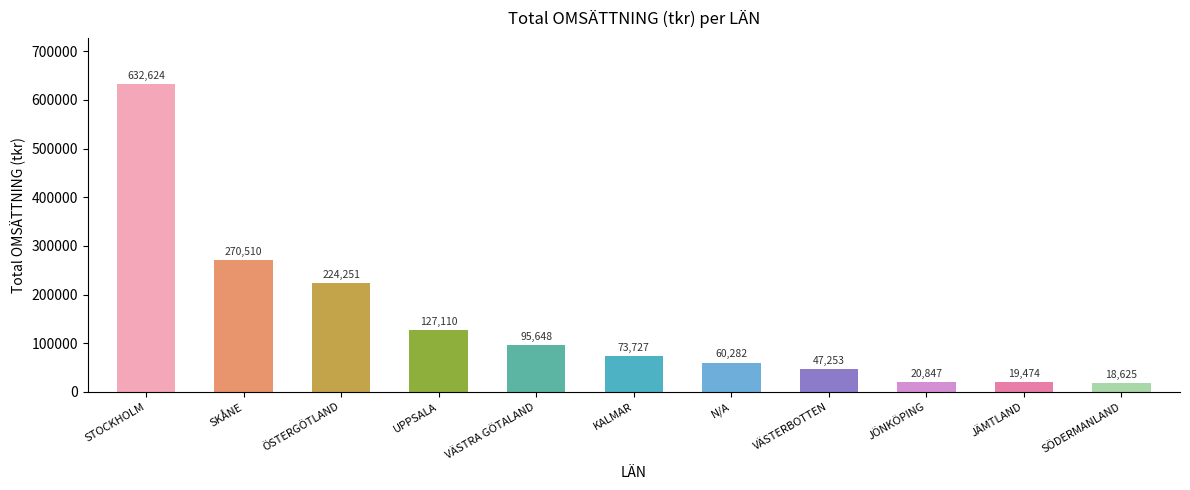

Which category has the highest value across all series?

STOCKHOLM